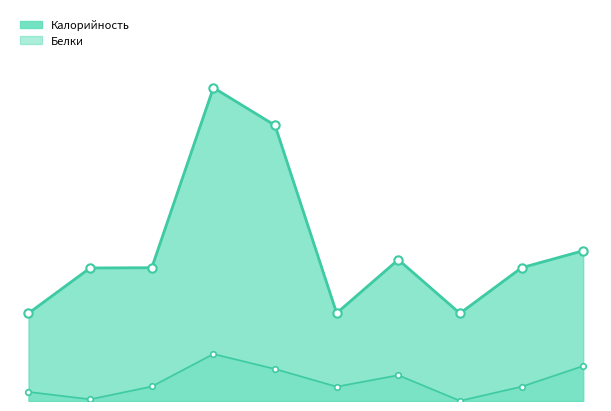

Count the number of data series in this chart.

2